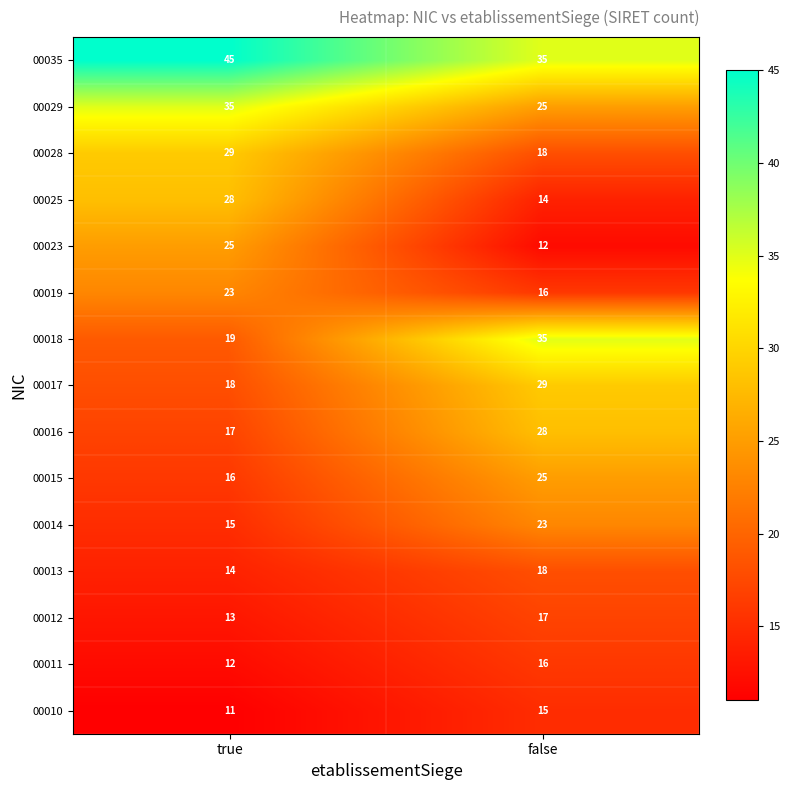

What is the approximate value of 00013 at false?

18